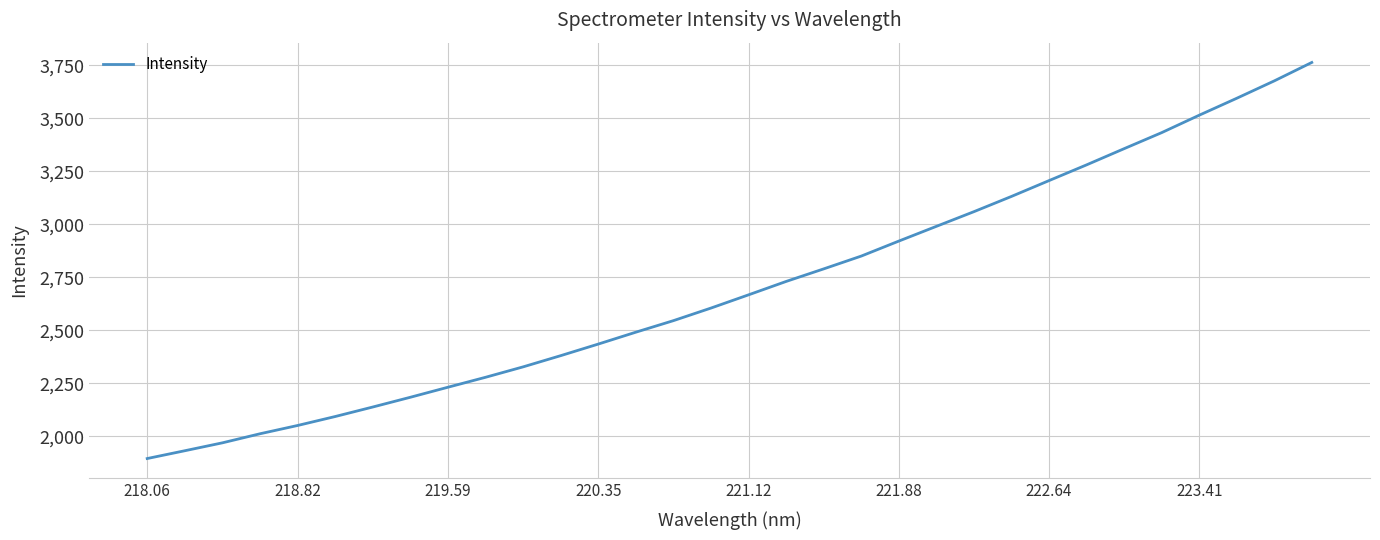

What is the difference between the maximum and minimum values?

1868.8